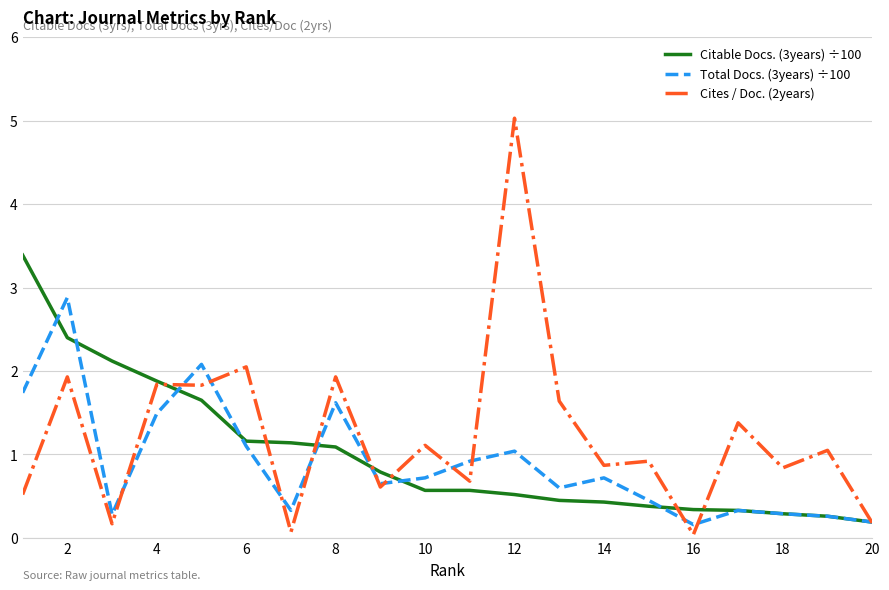

Which series has the largest range (max minus min)?

Cites / Doc. (2years)